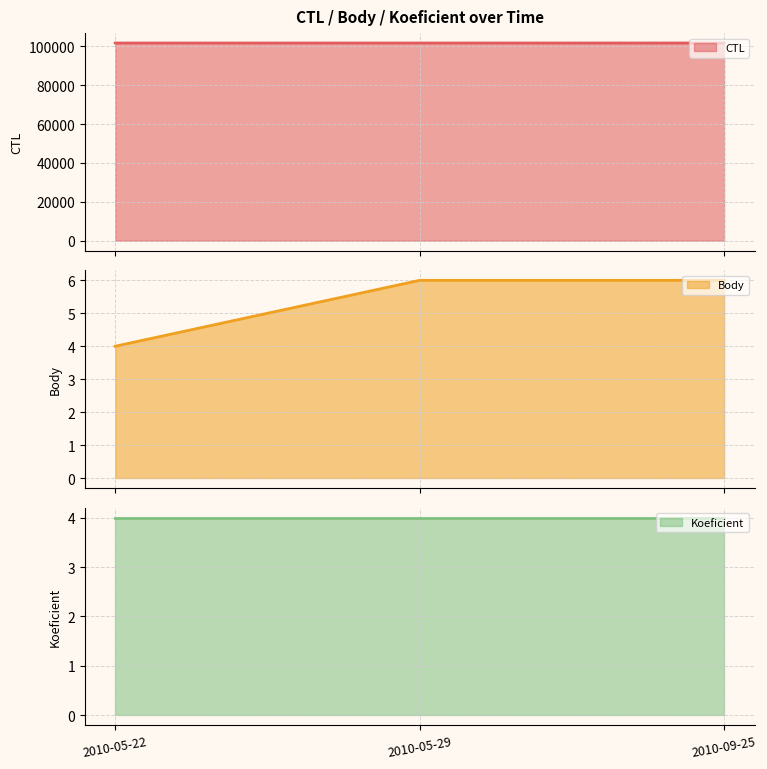

What is the lowest value of the Koeficient line series?

4